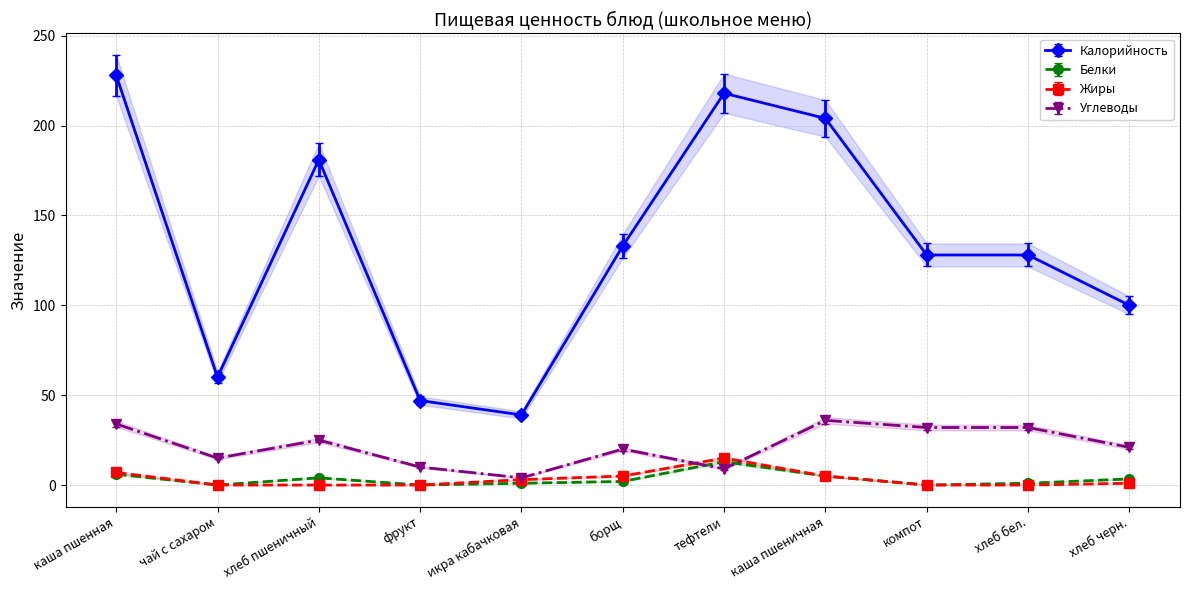

What value does the Углеводы series have at компот?

32.0